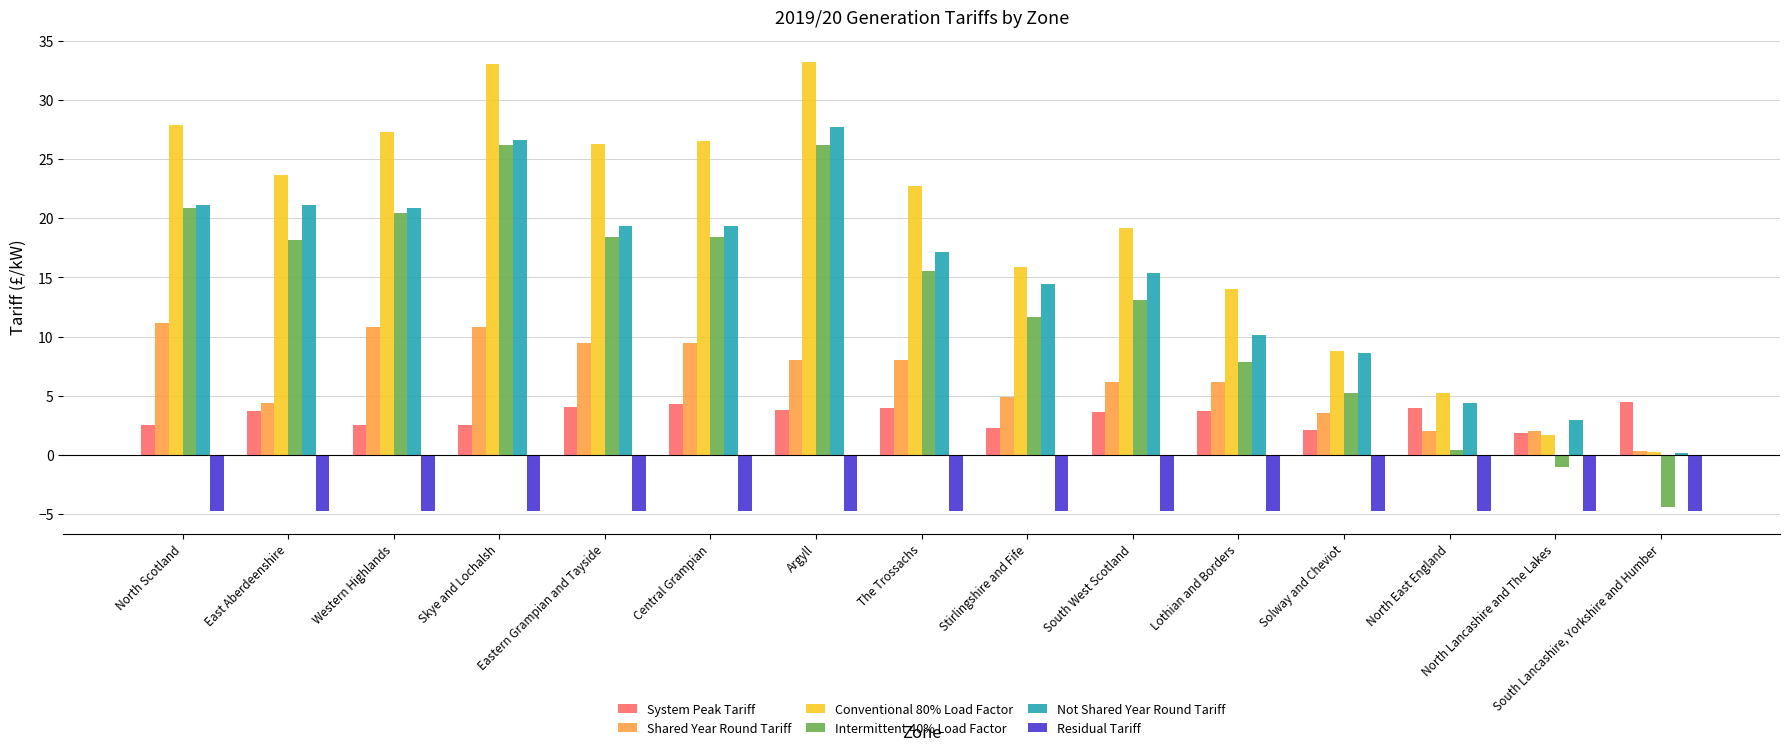

Which series changed the most between East Aberdeenshire and Stirlingshire and Fife?

Conventional 80% Load Factor